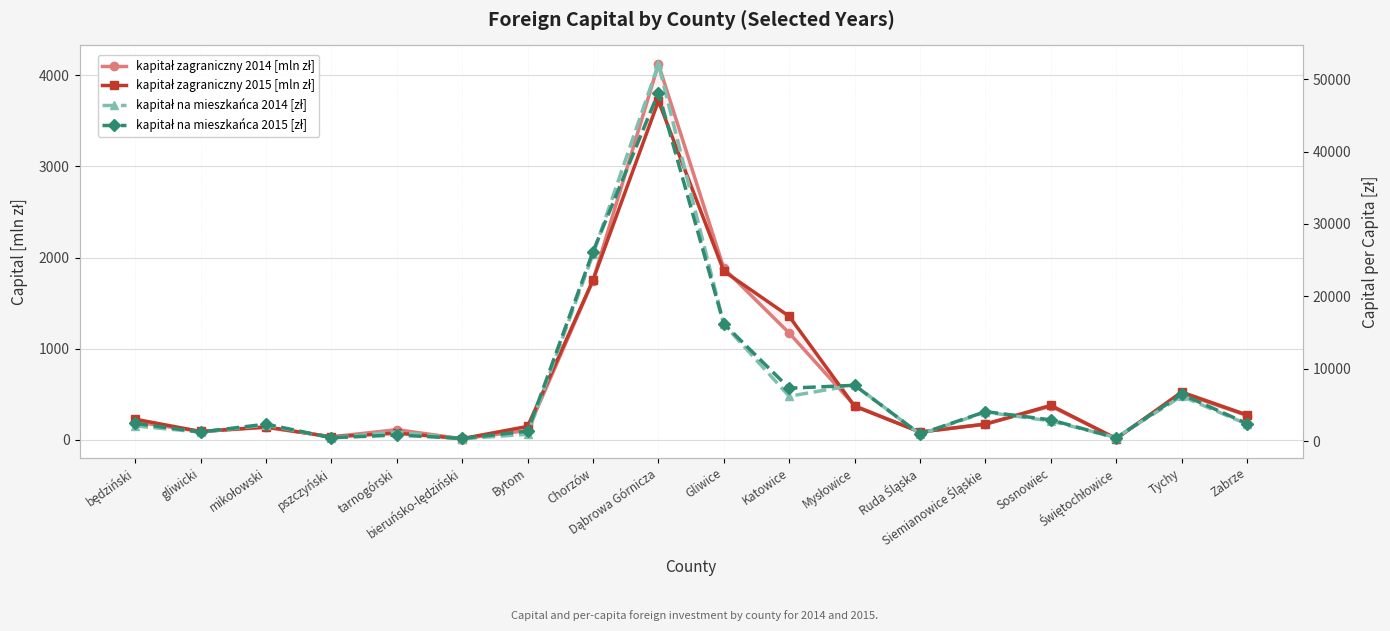

What is the maximum value for kapitał zagraniczny 2015 [mln zł]?

3717.9